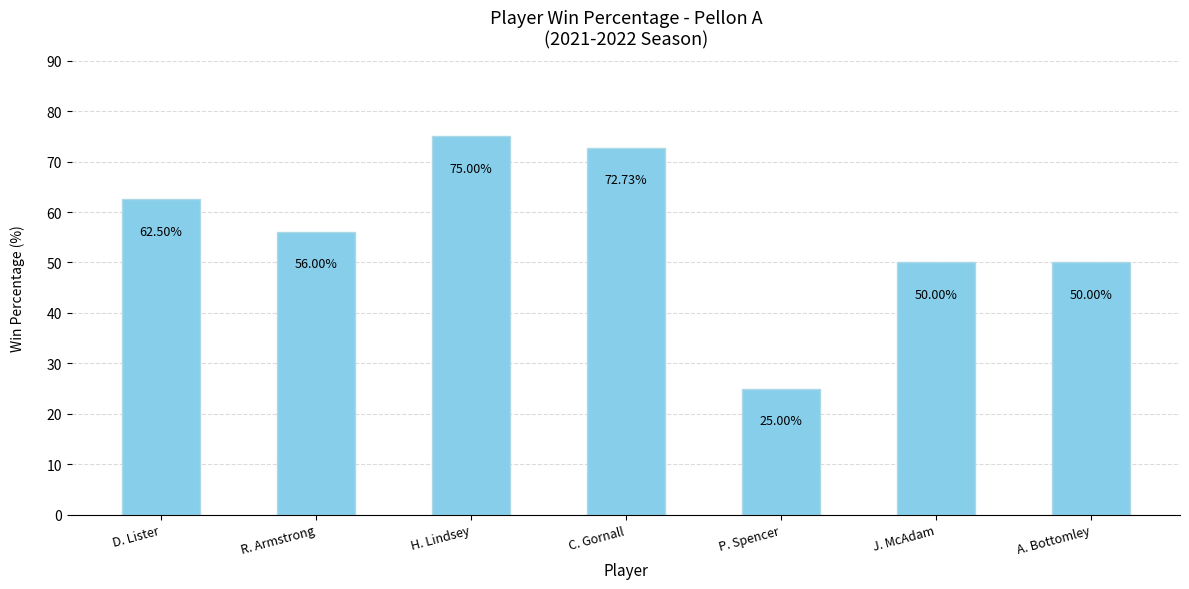

Count the number of data series in this chart.

1